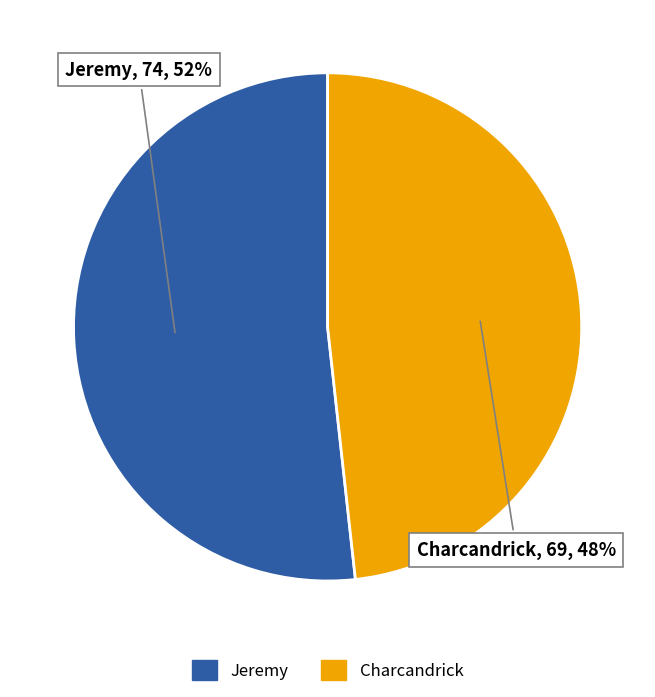

How many slices are in this pie chart?

2